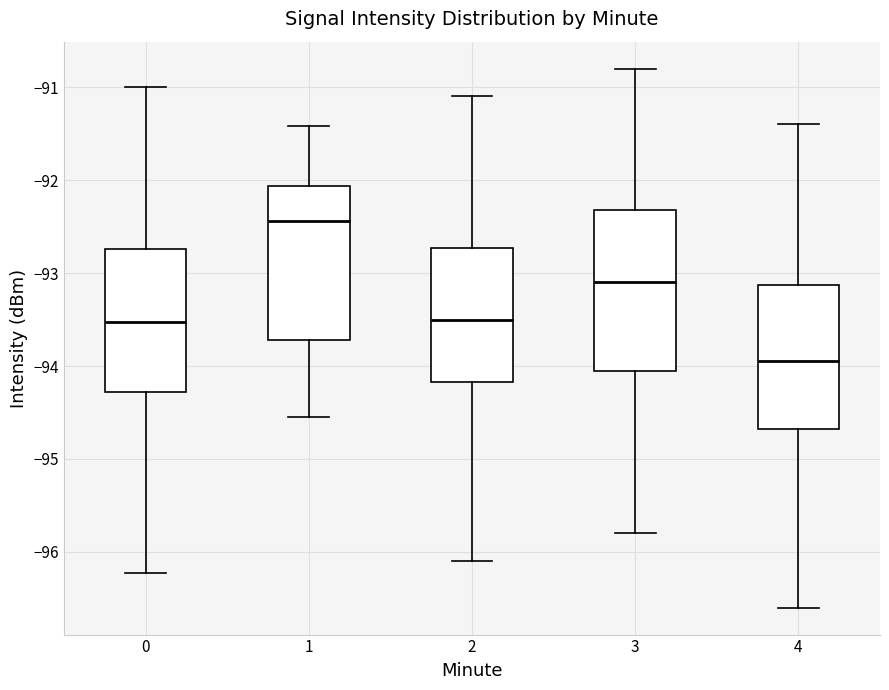

Reading left to right, read every box against the y-axis: the position of its median line, the range the box covers, and the ends of its whiskers. The values are not printed on the chart, so give them approximately, as read against the axis.

0: median -93.5, box -94.3 to -92.7, whiskers -96.2 to -91.0
1: median -92.4, box -93.7 to -92.1, whiskers -94.5 to -91.4
2: median -93.5, box -94.2 to -92.7, whiskers -96.1 to -91.1
3: median -93.1, box -94.0 to -92.3, whiskers -95.8 to -90.8
4: median -93.9, box -94.7 to -93.1, whiskers -96.6 to -91.4